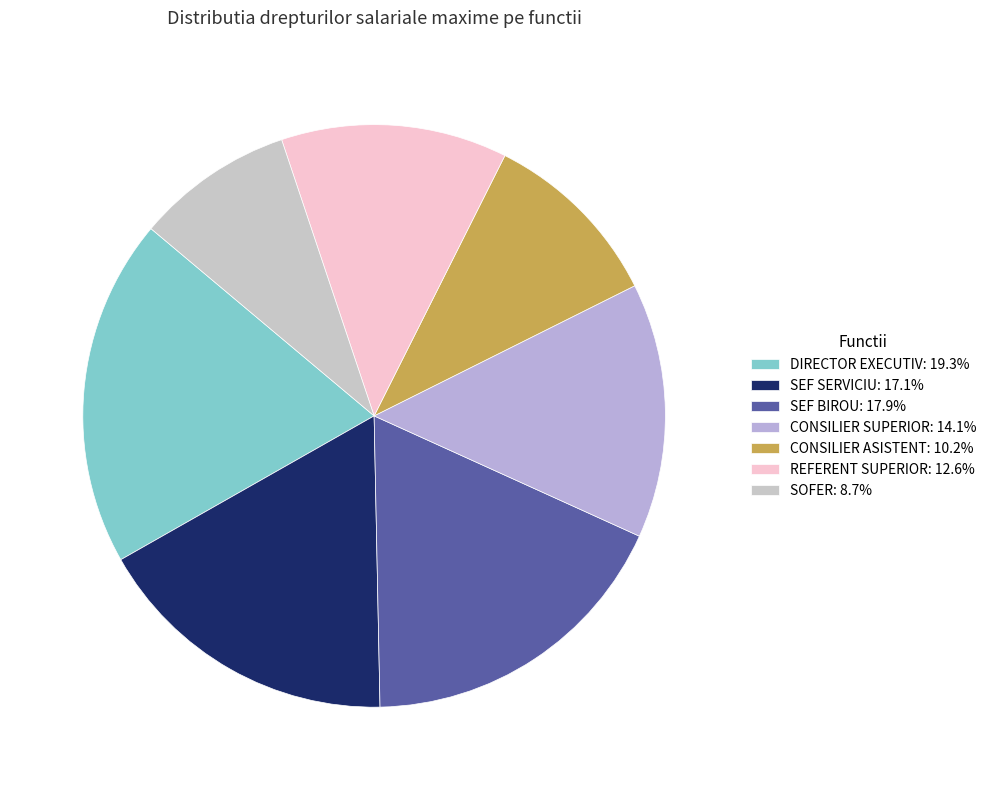

Approximately how many times larger is the value at REFERENT SUPERIOR compared to SEF SERVICIU?

0.7